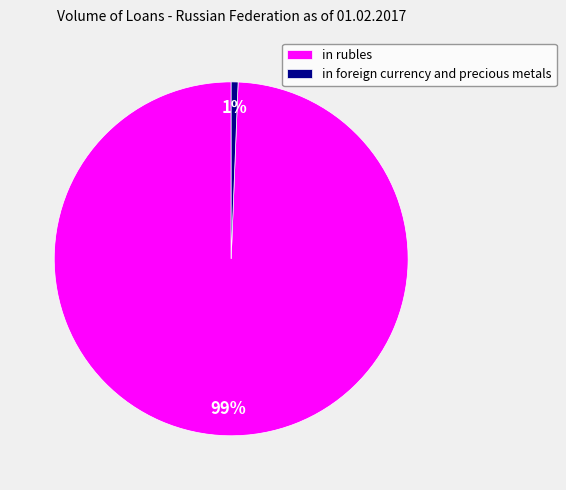

The in rubles slice represents 99% of the pie. True or false?

True